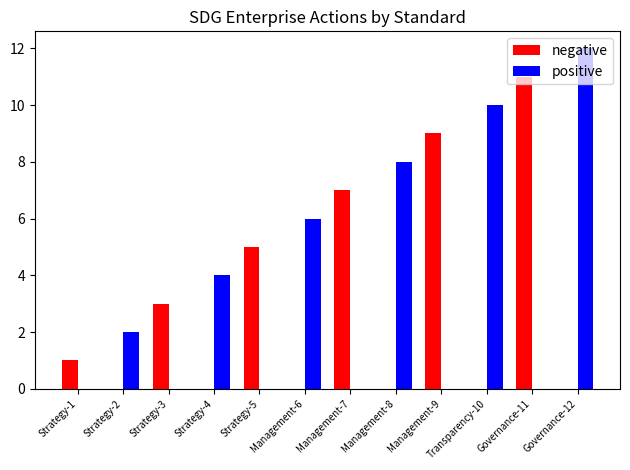

At which category is the sum across all series the highest?

Governance-12